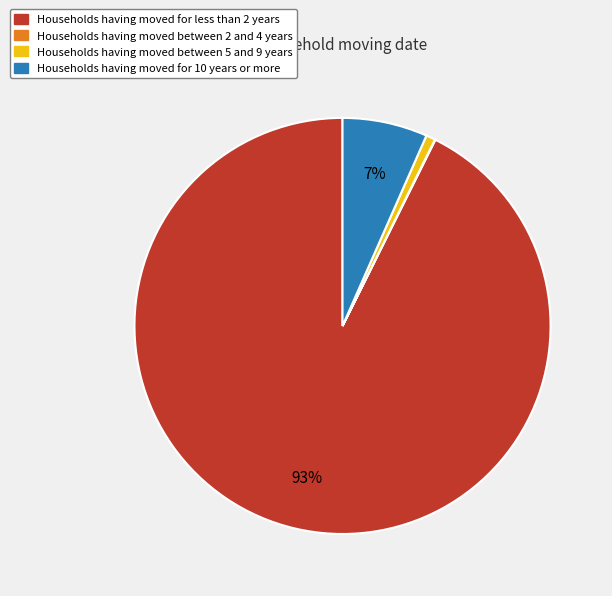

What percentage is the Households having moved between 5 and 9 years slice, to the nearest percent?

1%